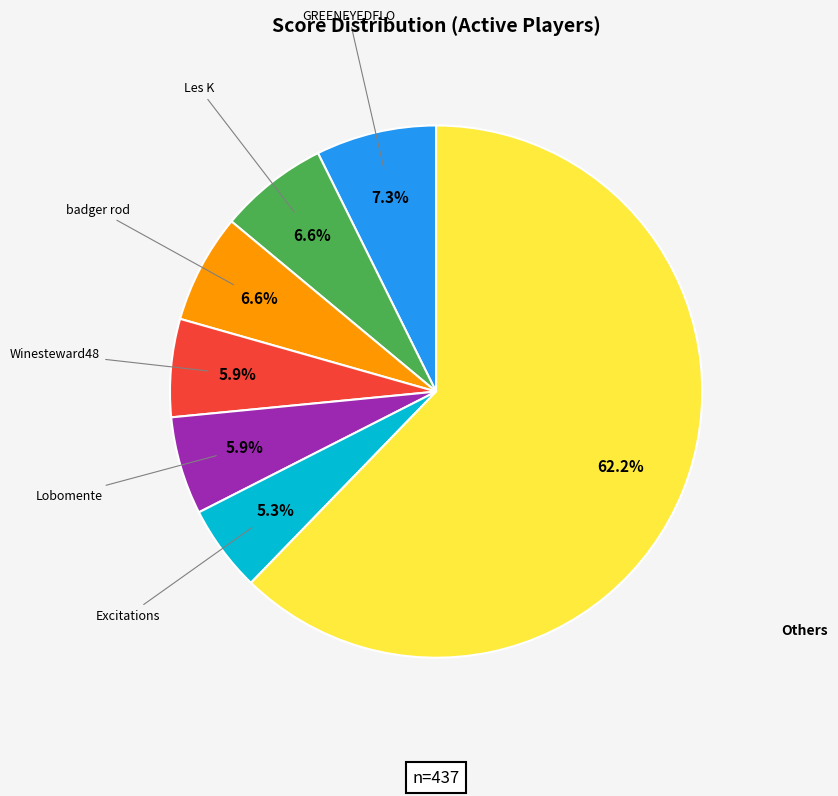

How many segments does this pie chart have?

7